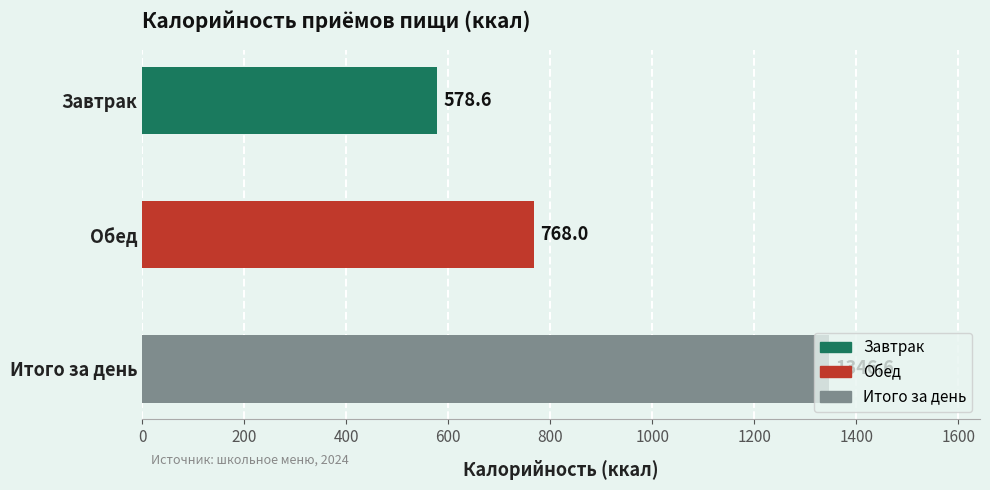

What is the smallest value displayed?

578.6